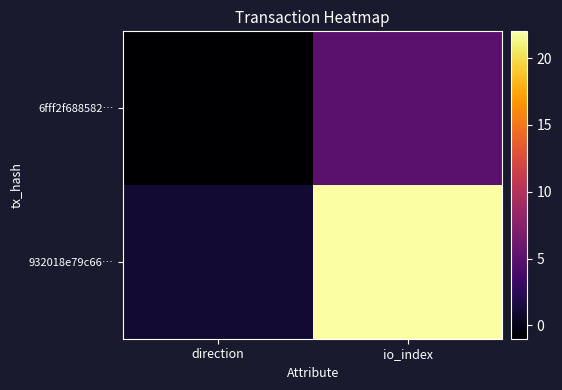

At io_index, list the series in order from smallest to largest.

6fff2f688582…, 932018e79c66…